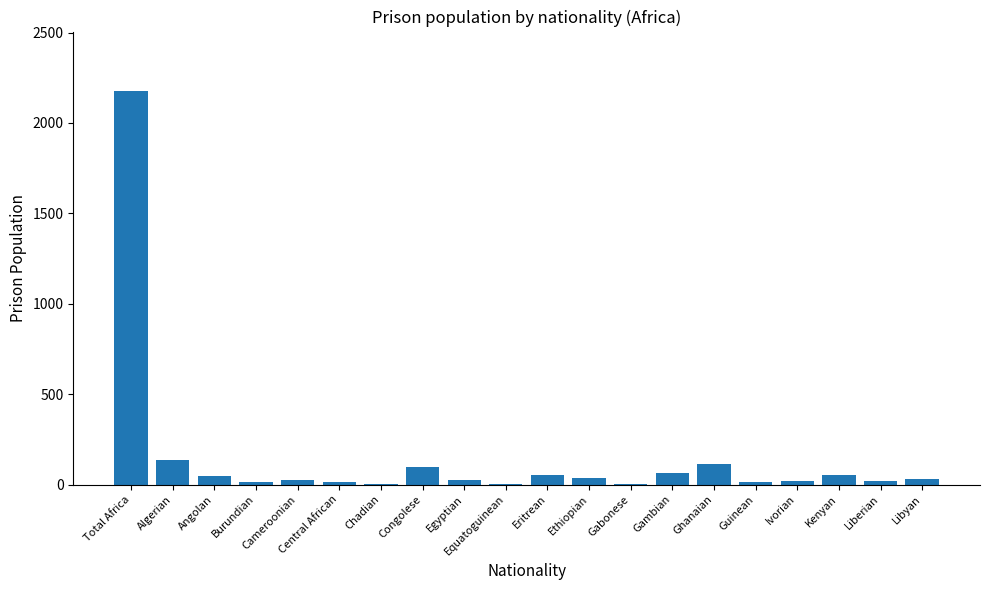

How many series are shown in this chart?

1